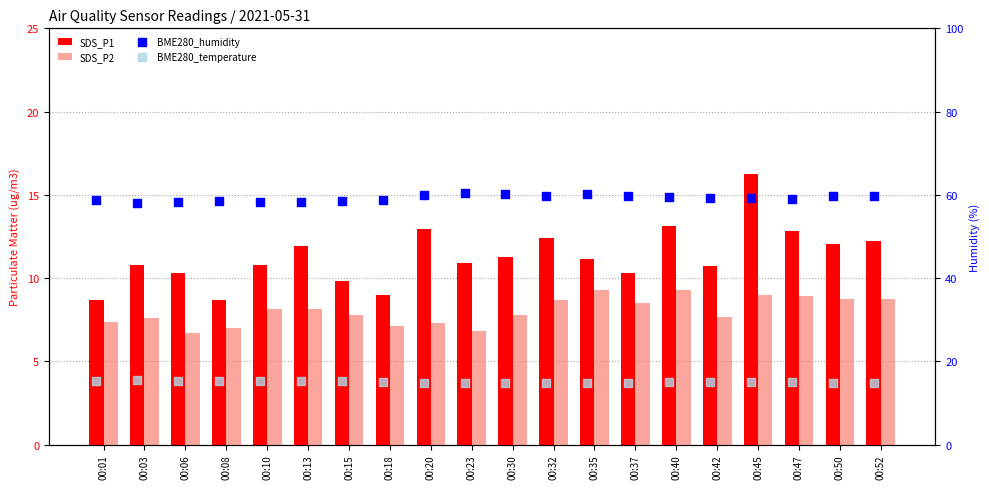

Is the value of SDS_P1 at 00:23 greater than the value of BME280_temperature at 00:32?

No